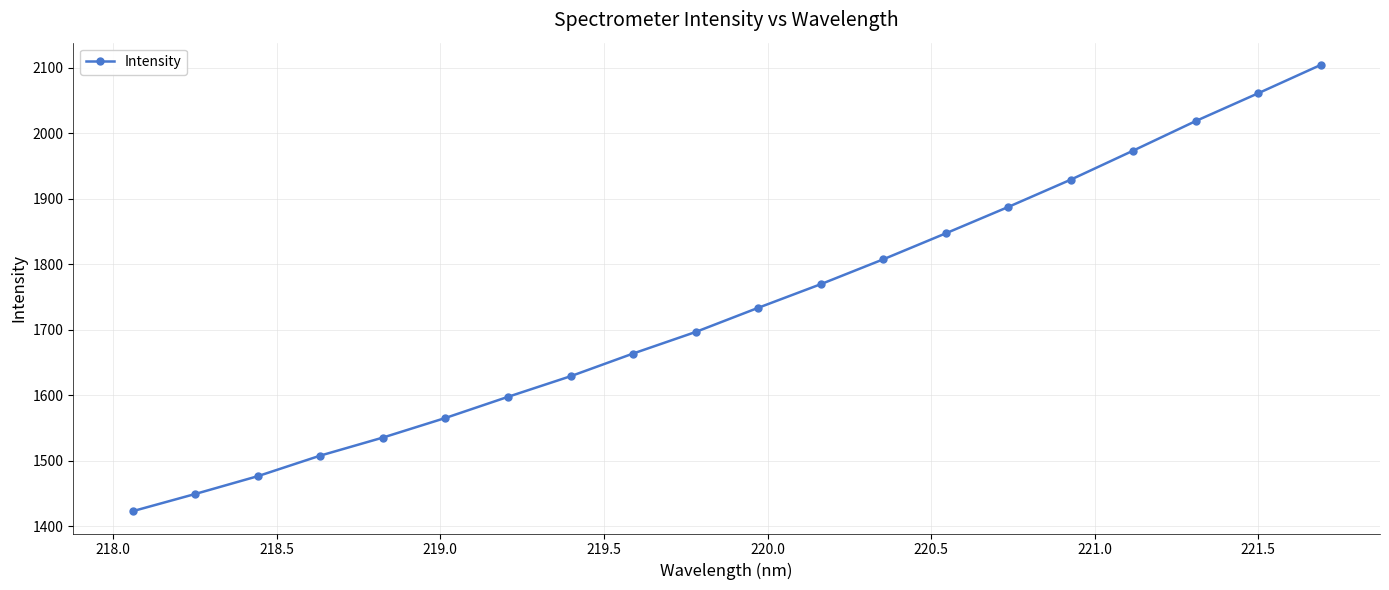

True or false: the data has more than 1 interior local peaks.

False